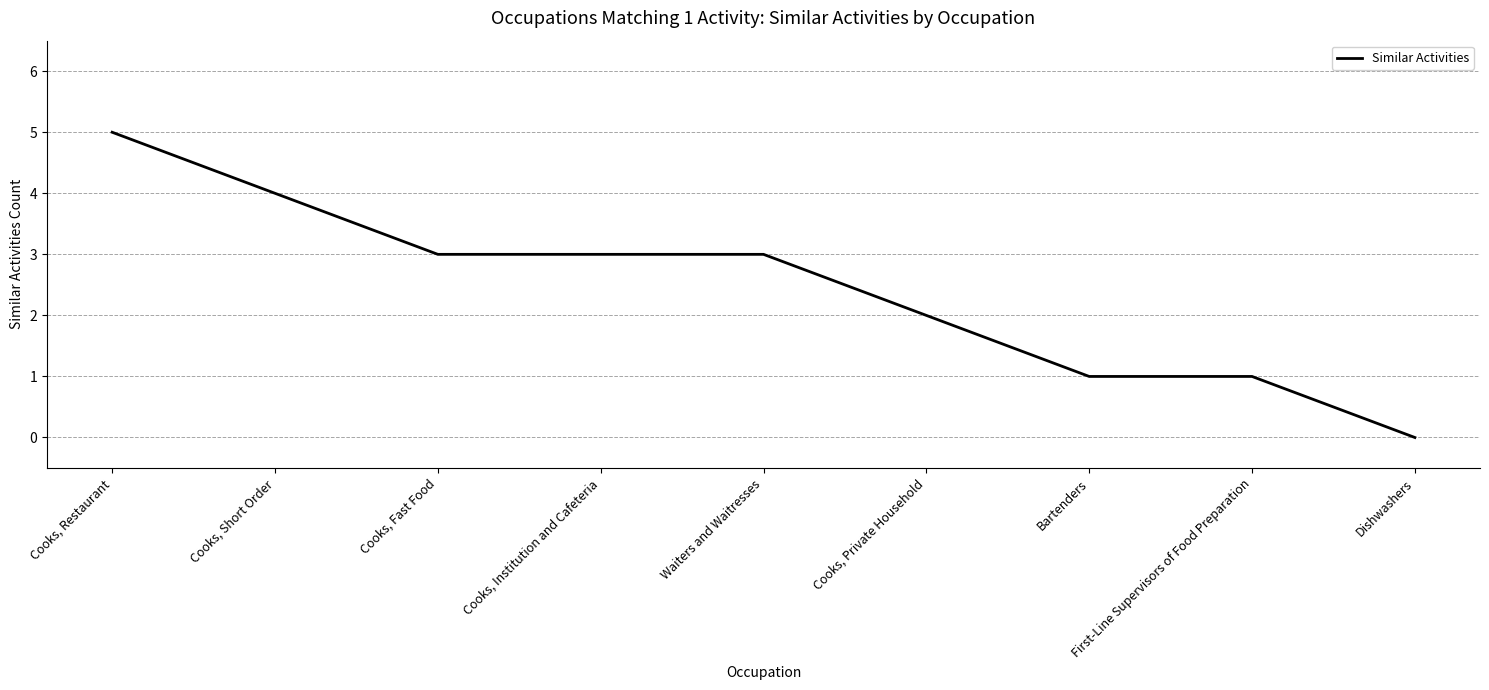

What is the difference between the maximum and second lowest values?

4